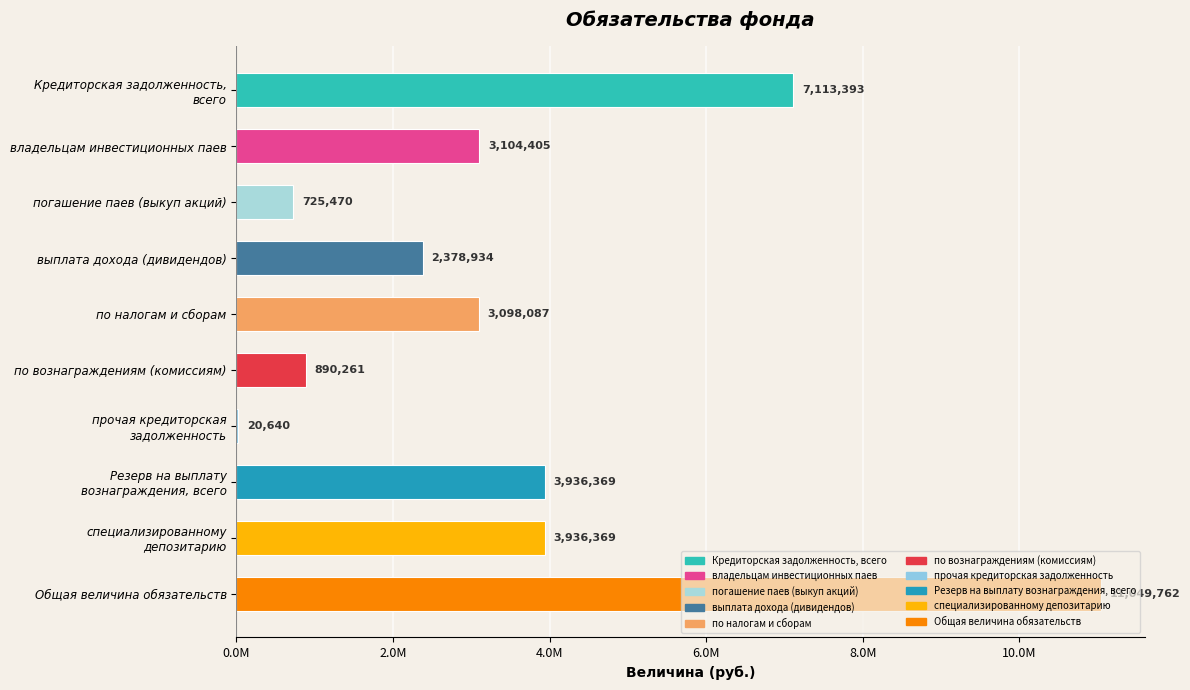

What is the change in value from погашение паев (выкуп акций) to по вознаграждениям (комиссиям)?

+164791.1